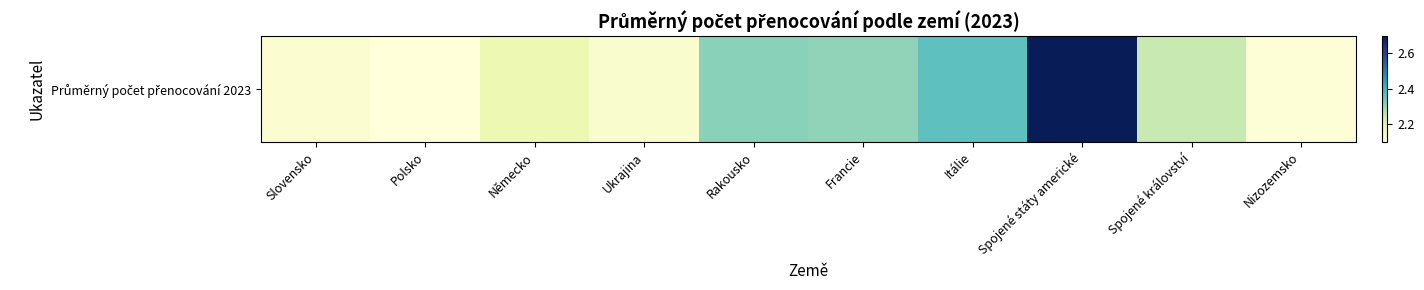

Reading left to right, list all the values displayed in this chart.

2.1	2.1	2.2	2.1	2.3	2.3	2.4	2.7	2.2	2.1